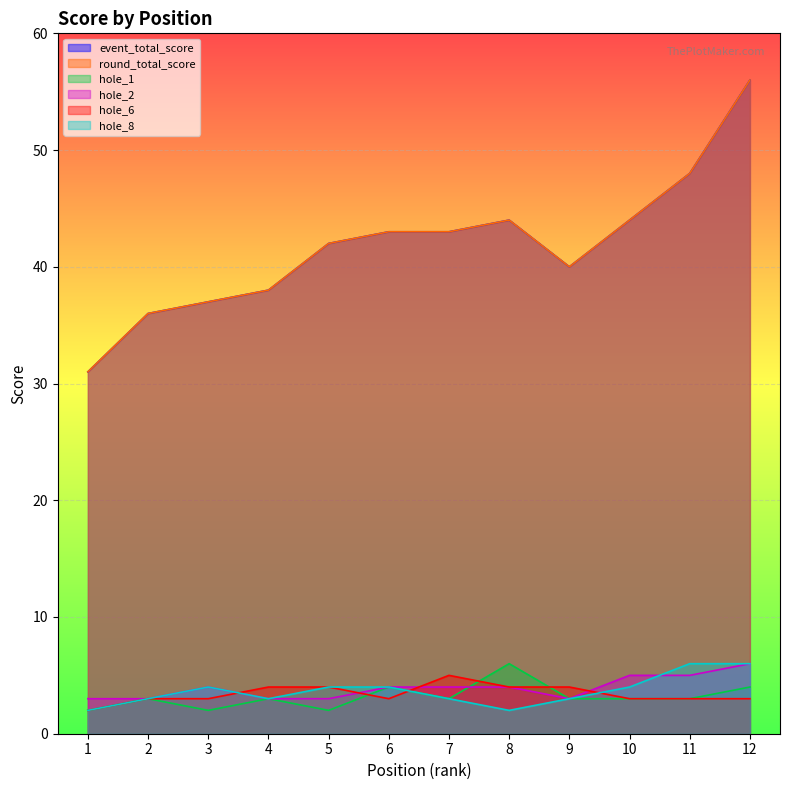

True or false: round_total_score and hole_6 intersect in this chart.

False